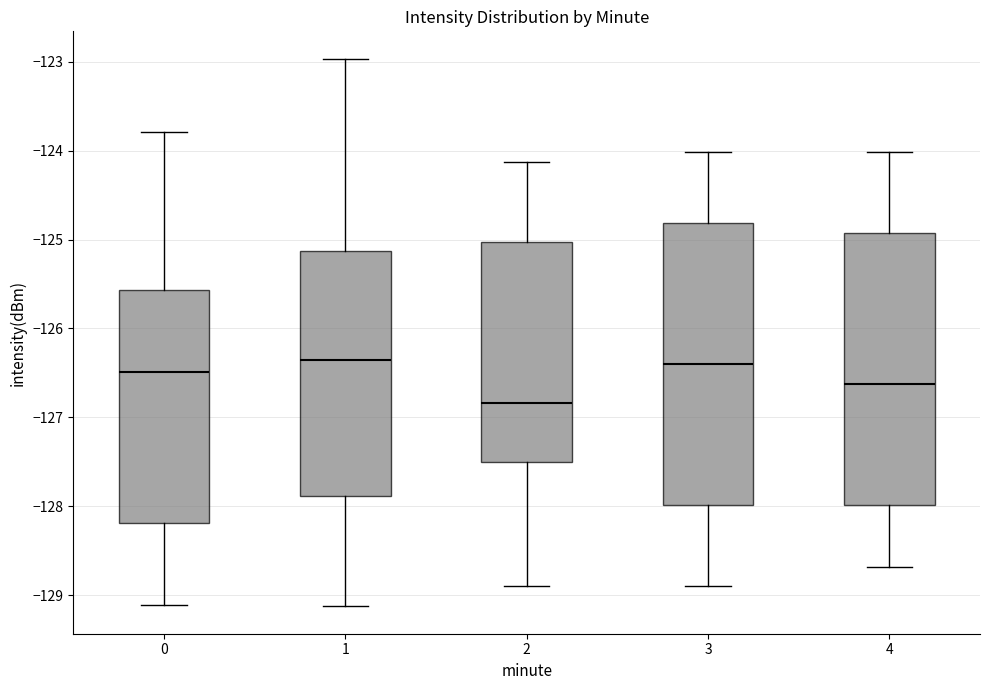

Where does the median line of the box at x = 2 sit on the y-axis? The values are not printed on the chart, so give them approximately, as read against the axis.

-126.8